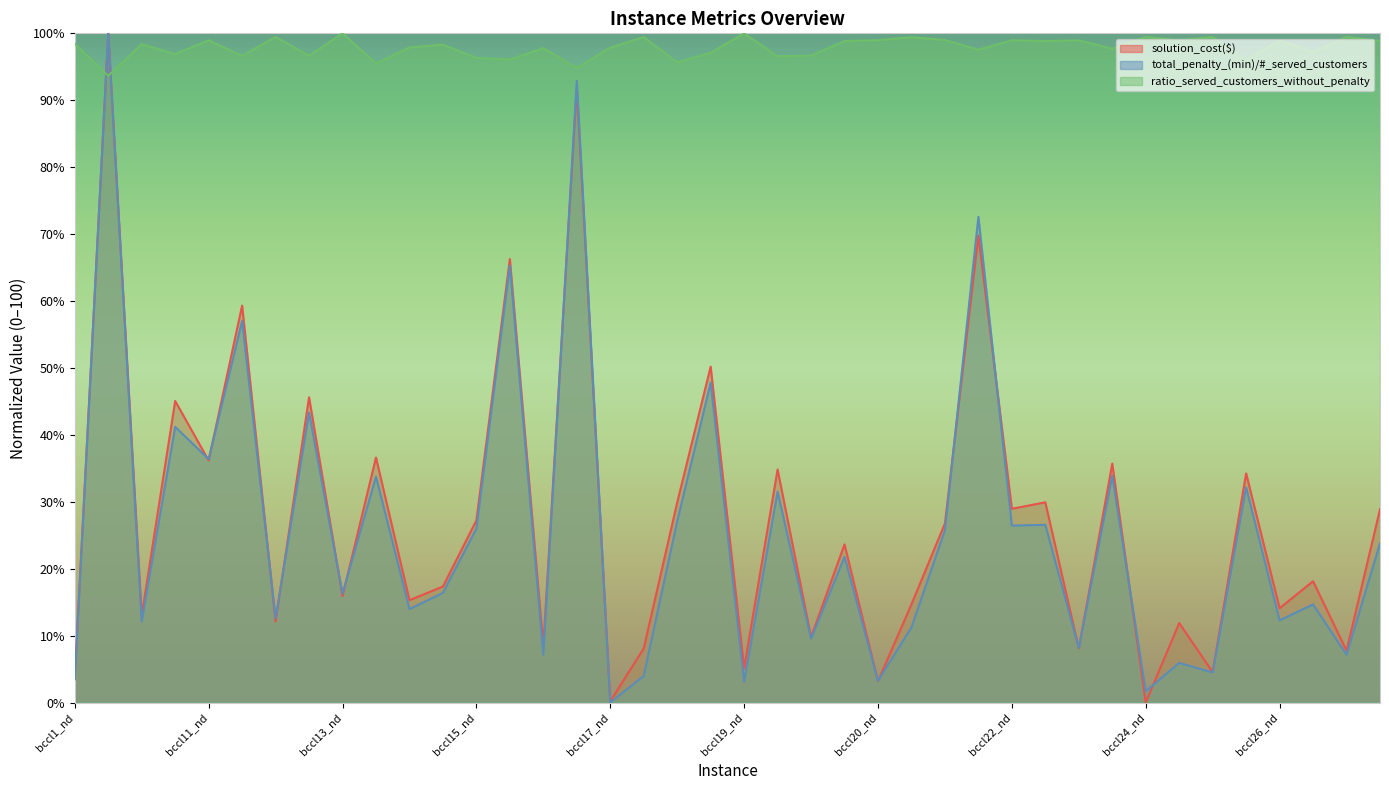

What is the greatest value displayed?

100.0